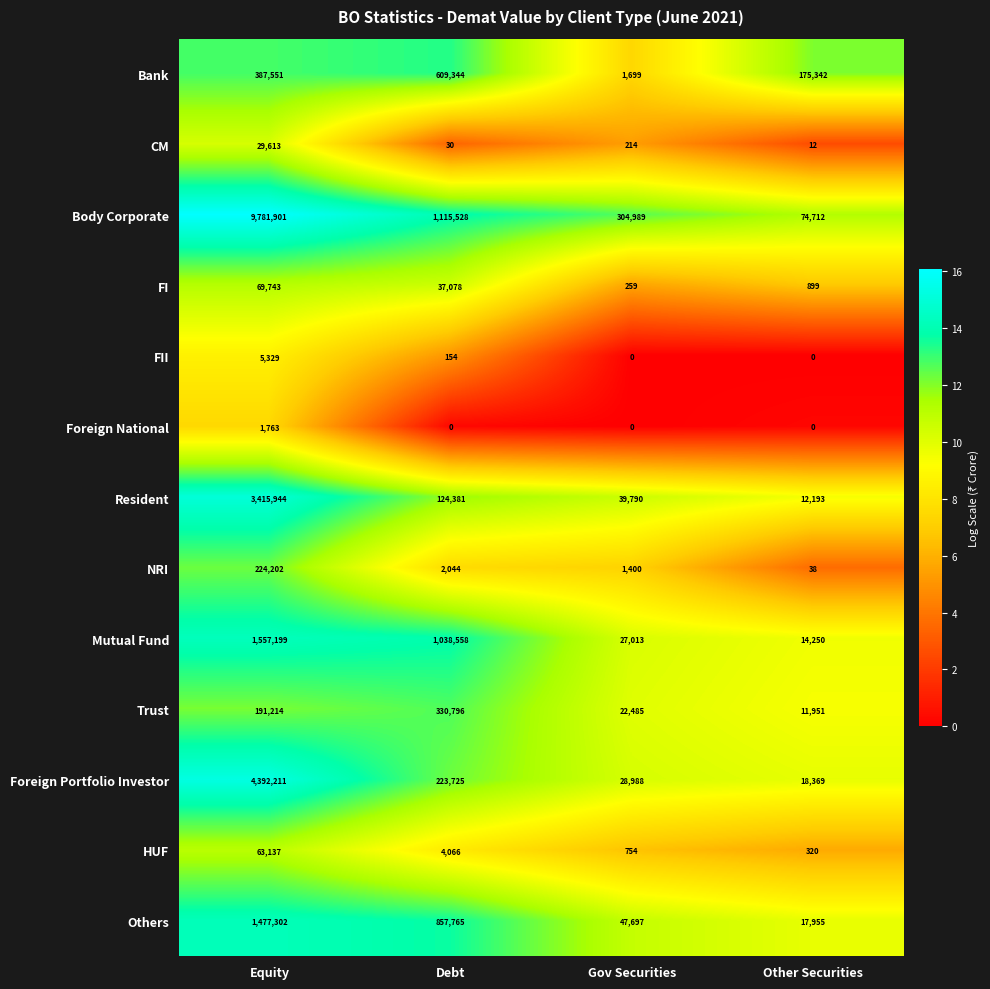

What is the highest value of the Resident series?

3415944